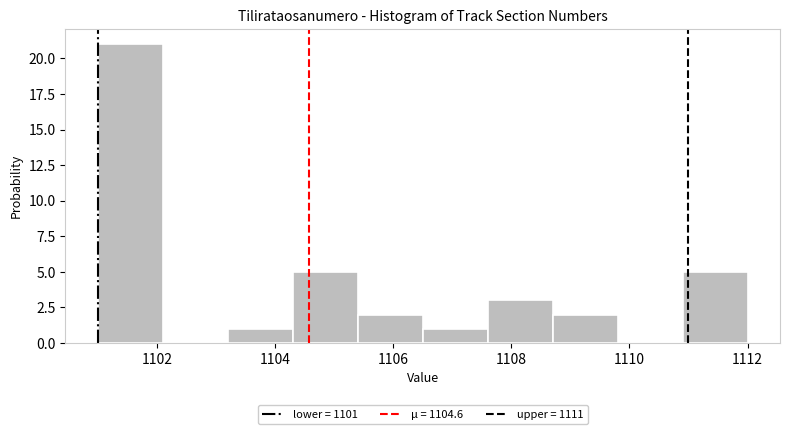

Reading left to right, transcribe this chart: for each bar, give the range it covers on the x-axis and its height. Neither the bar edges nor the heights are printed on the chart, so give them approximately, as read against the axes.

1101.0 to 1102.1: 21
1102.1 to 1103.2: 0
1103.2 to 1104.3: 1
1104.3 to 1105.4: 5
1105.4 to 1106.5: 2
1106.5 to 1107.6: 1
1107.6 to 1108.7: 3
1108.7 to 1109.8: 2
1109.8 to 1110.9: 0
1110.9 to 1112.0: 5